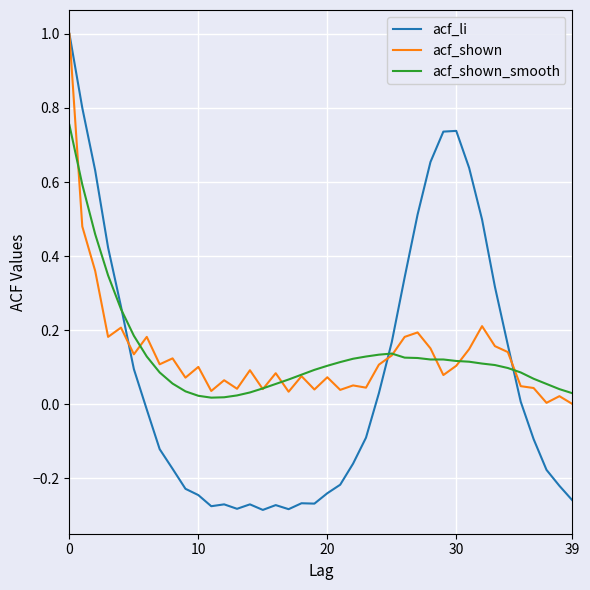

Which series has the largest range (max minus min)?

acf_li